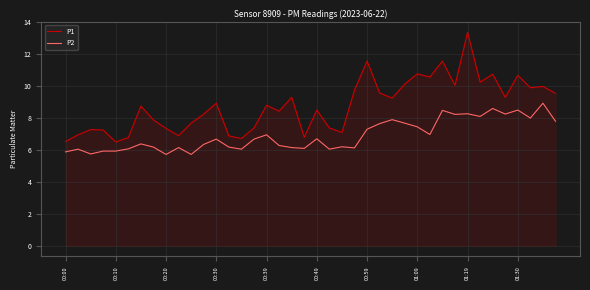

Rank the series by their average value, from lowest to highest.

P2, P1